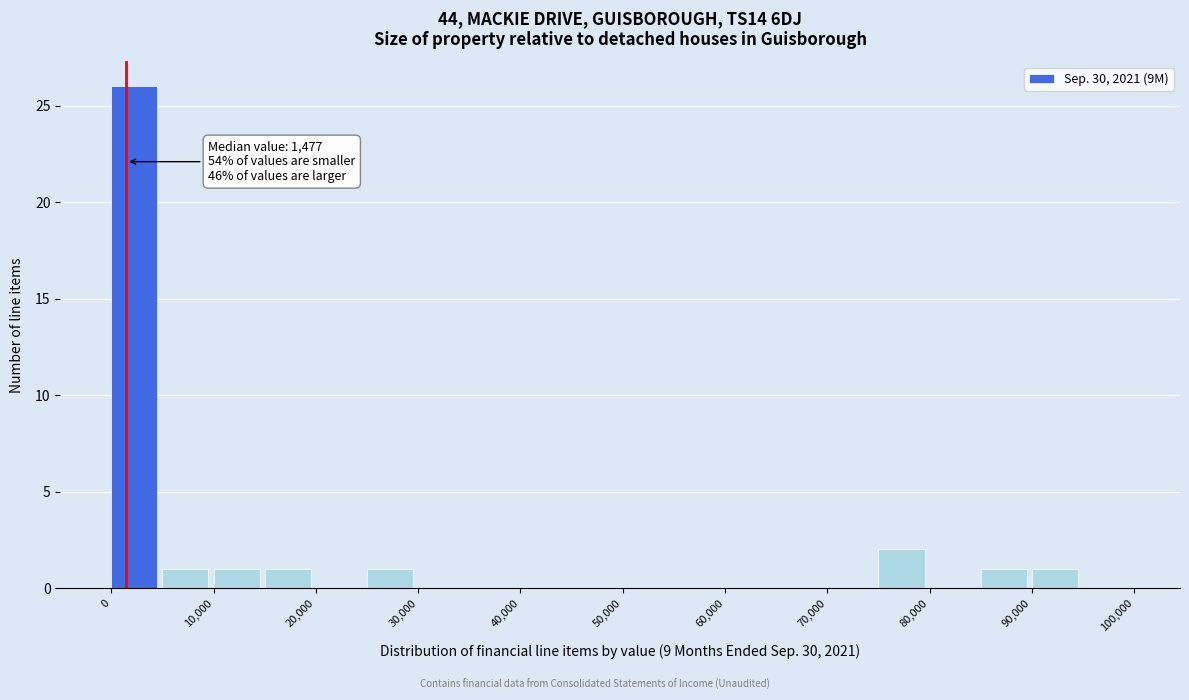

Over which range of the x-axis is the bar tallest?

0 to 5000